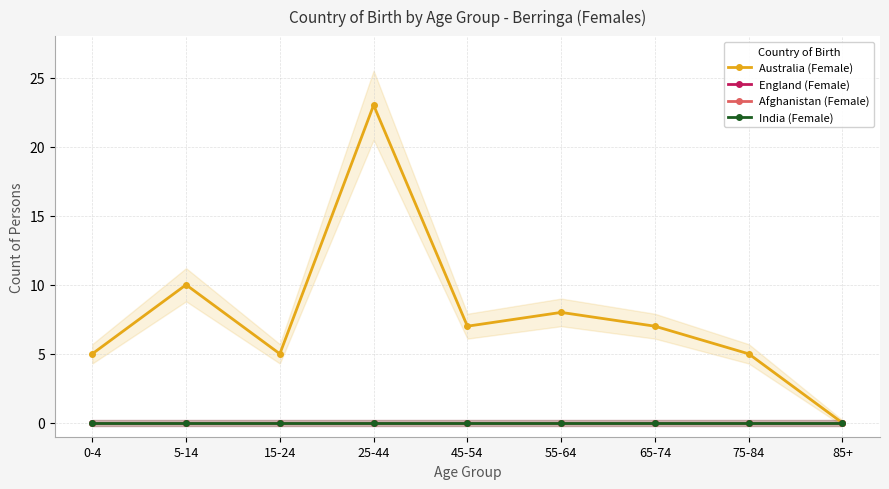

True or false: India (Female) has a value of 0 at 0-4.

True